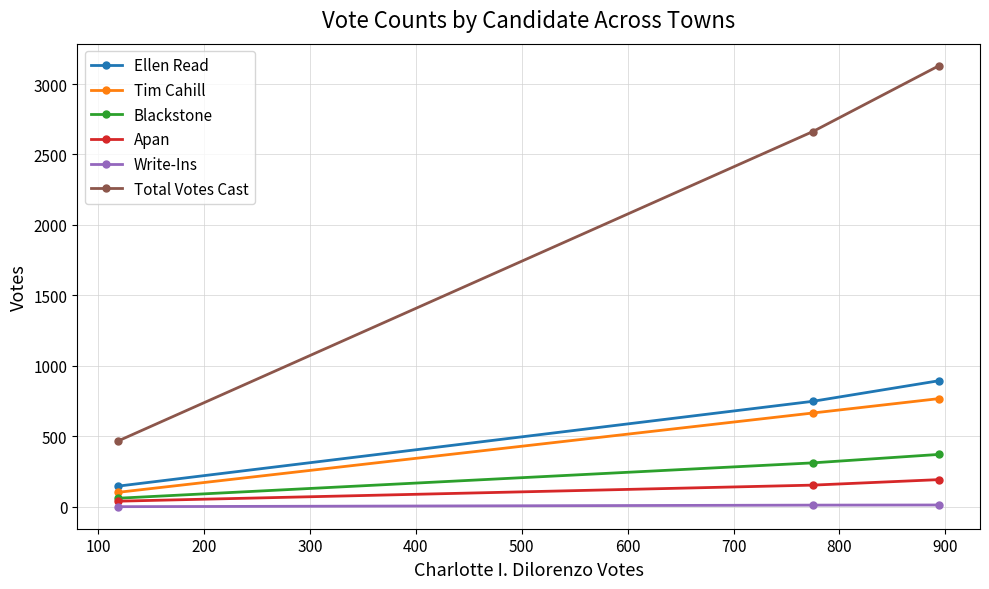

Which series has the largest total across all categories?

Total Votes Cast